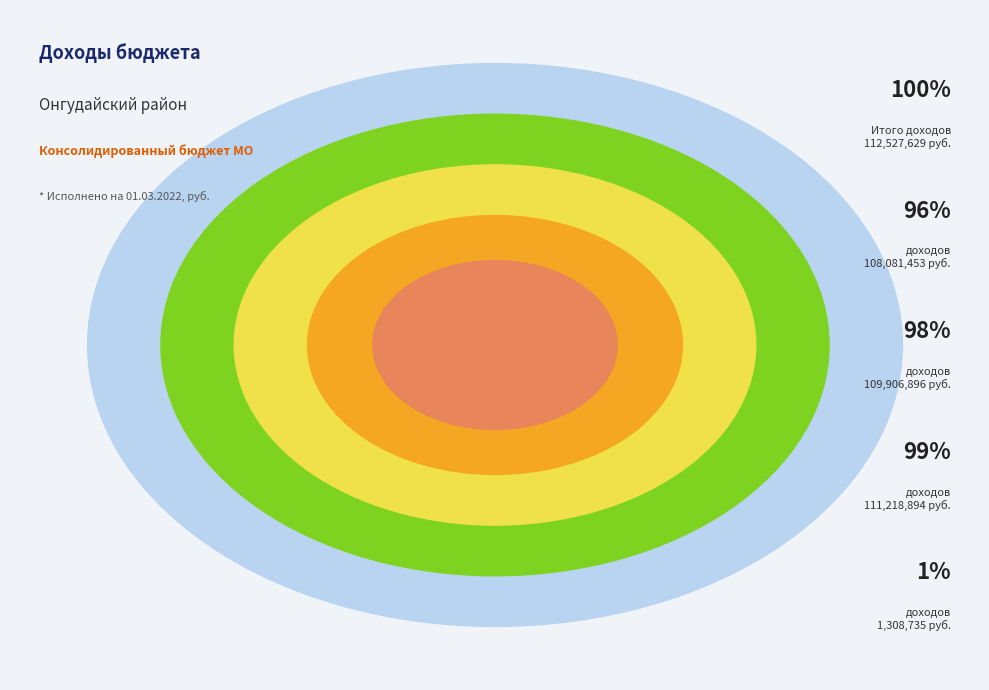

Is it true that БЕЗВОЗМЕЗДНЫЕ ПОСТУПЛЕНИЯ is 77% of the pie?

False